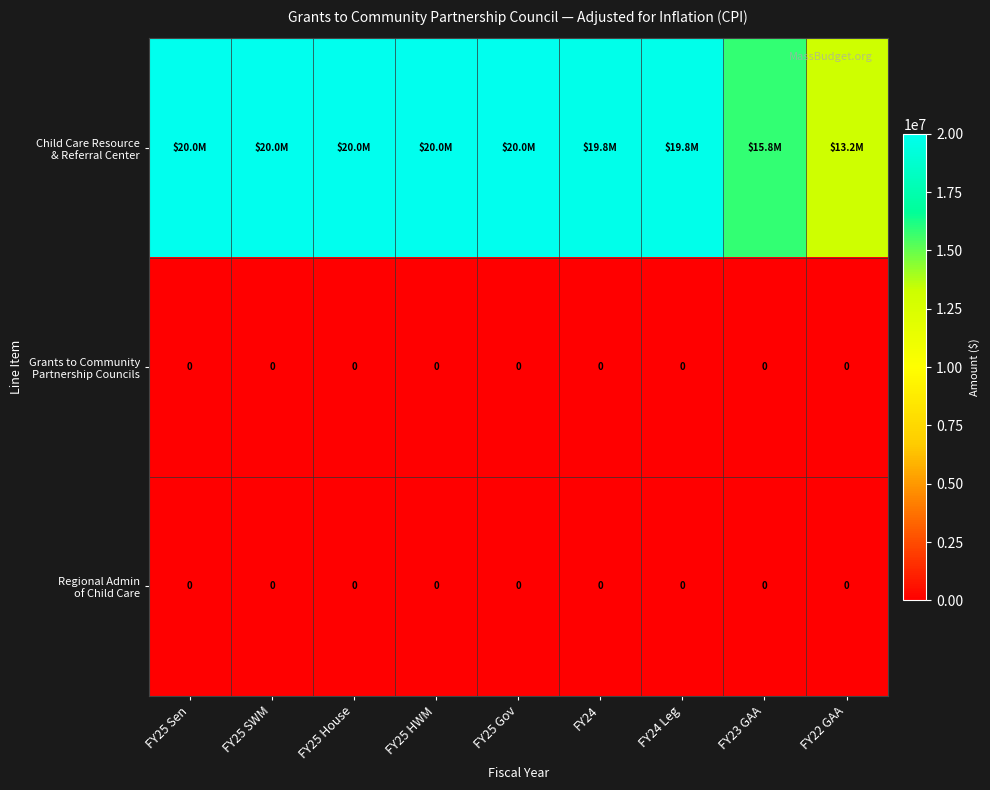

What is the sum of all Child Care Resource & Referral Center values?

168613245